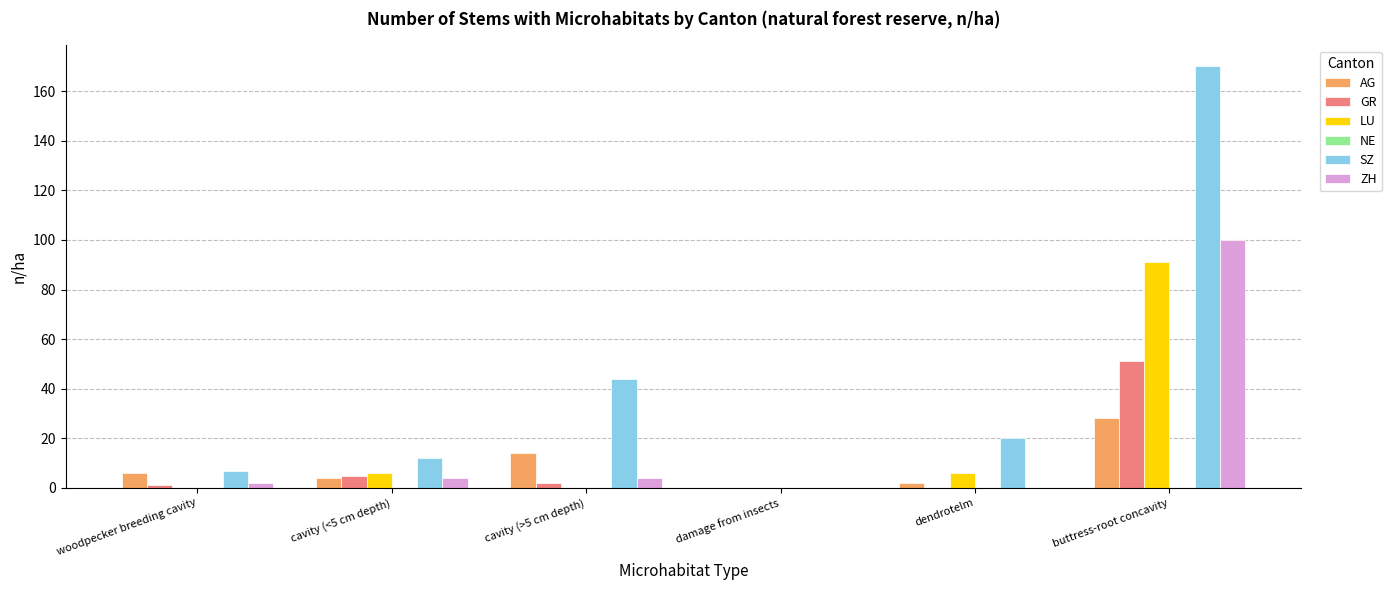

What is the total value across all series at woodpecker breeding cavity?

16